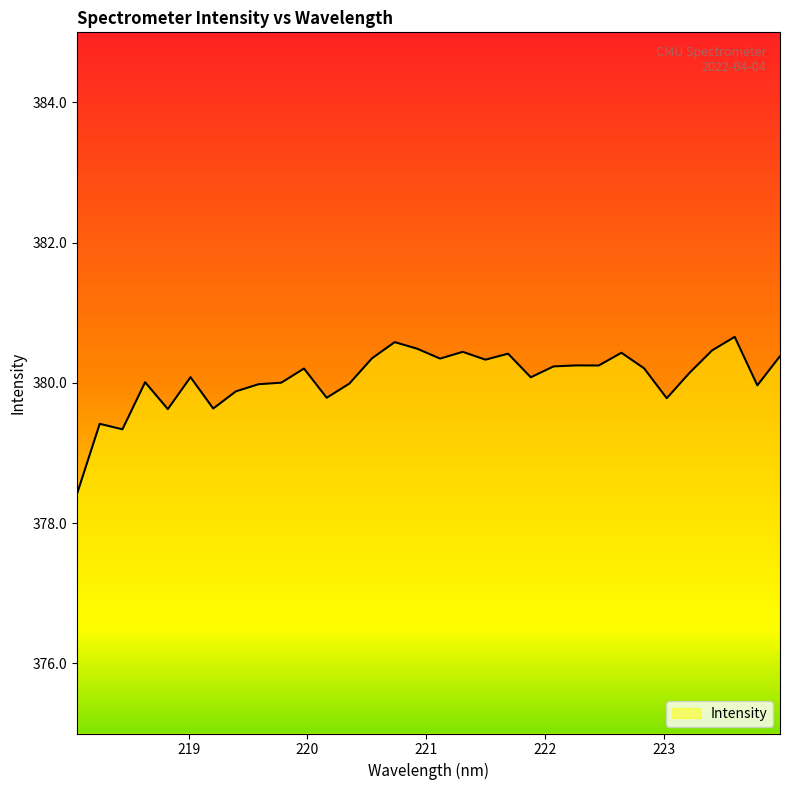

What is the difference between the maximum and minimum values?

2.2